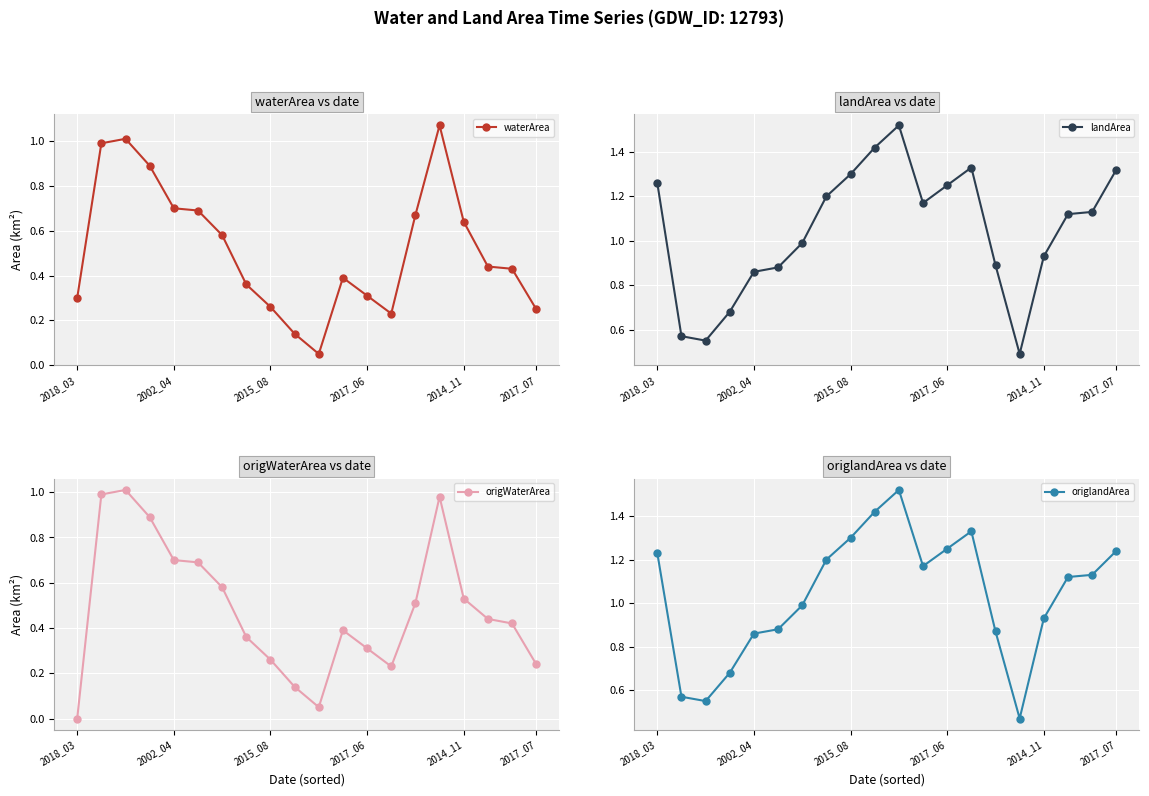

What is the label of the 9th point from the right?

11